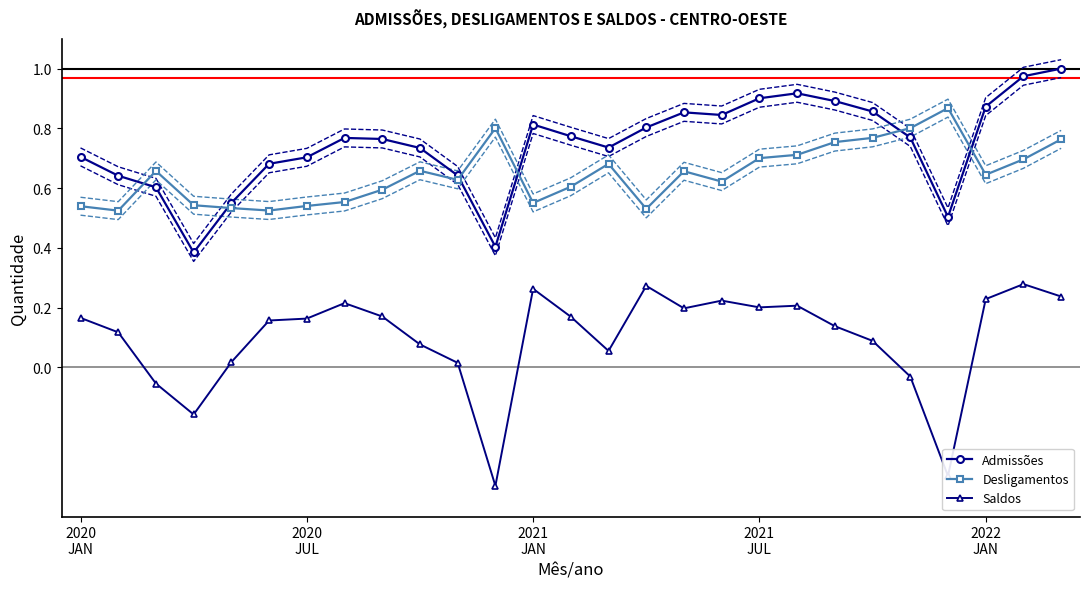

What is the lowest value of the Saldos series?

-0.4